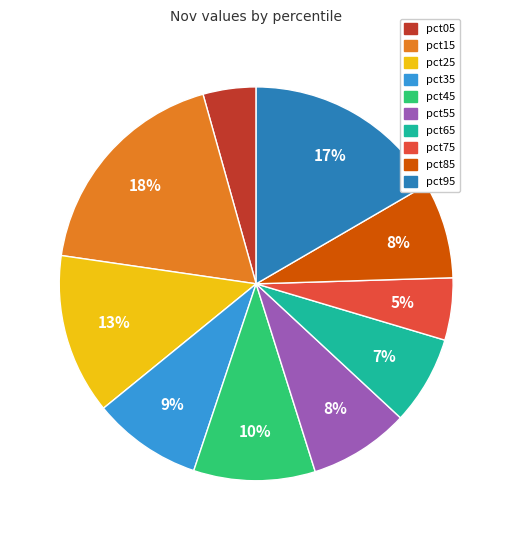

To the nearest percent, what is the average slice percentage?

10%